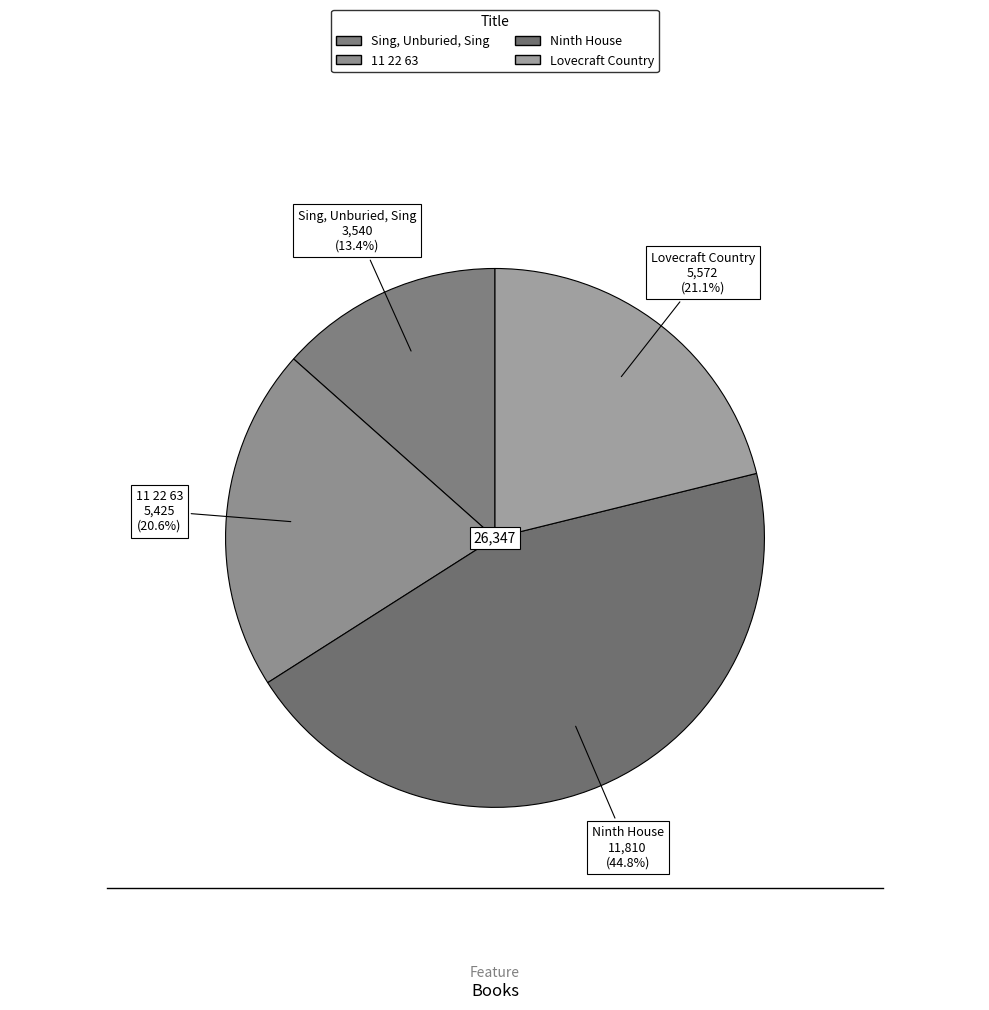

To the nearest percent, what is the difference between the largest and smallest slice percentages?

31%